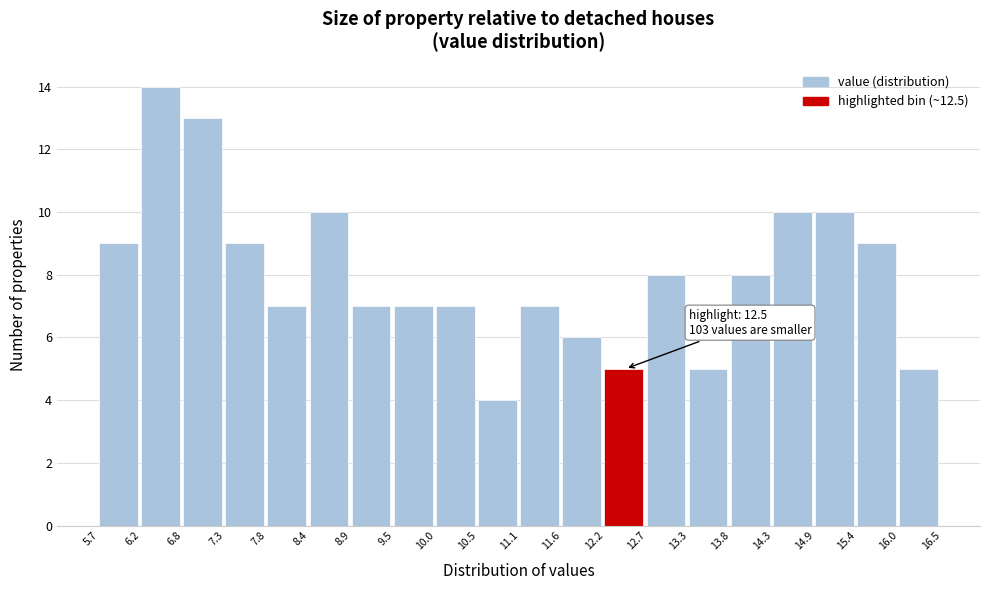

Which range on the x-axis has the tallest bar?

6.2 to 6.8